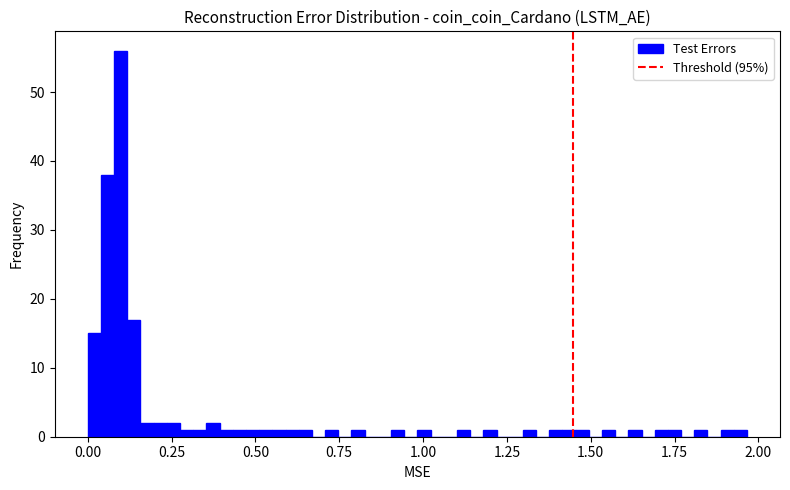

Read against the x-axis, roughly where is the centre of the tallest bar?

0.10